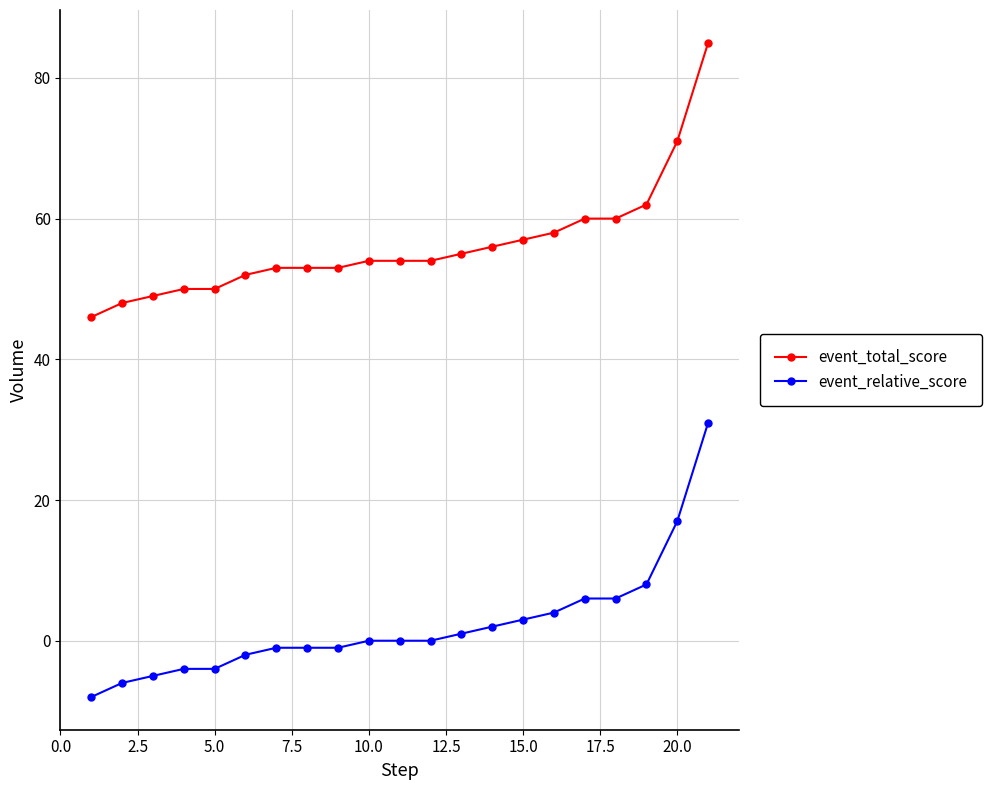

What is the value of the event_relative_score point at the 1st from the left?

-8